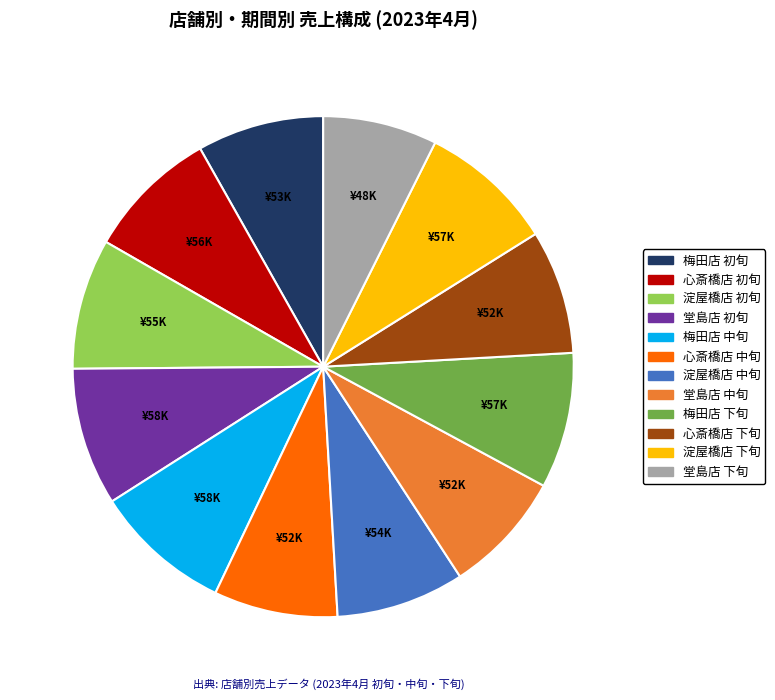

True or false: 梅田店 中旬 accounts for 9% of the total.

True